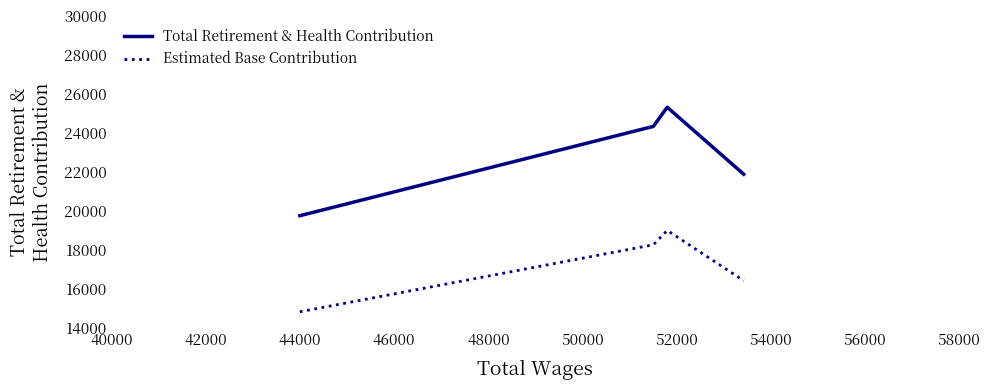

What is the highest value of the Estimated Base Contribution series?

18991.5